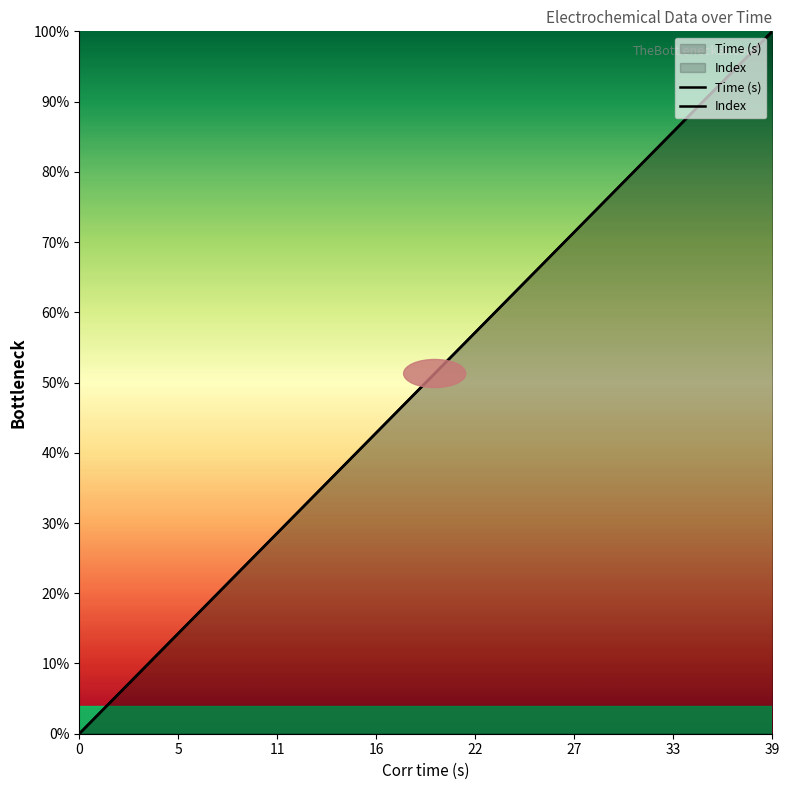

The Time (s) series shows 79.5 at 31. True or false?

True